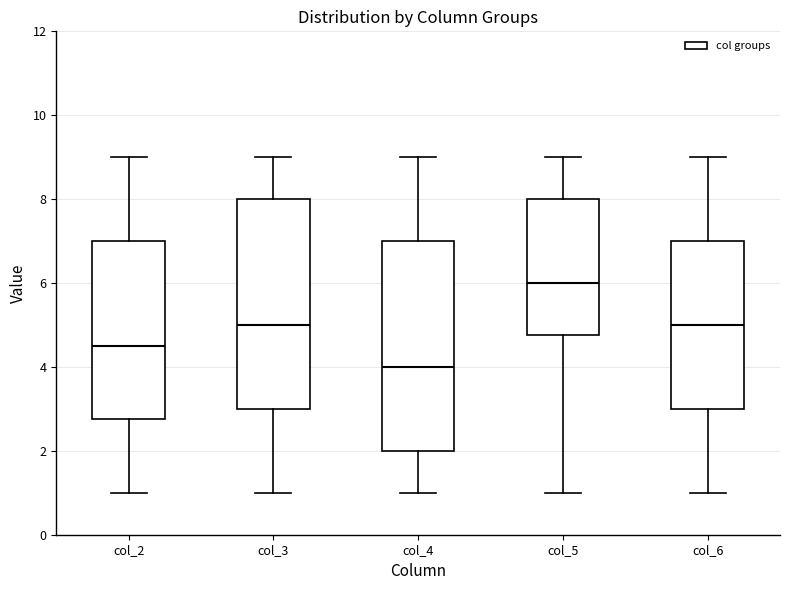

Reading left to right, transcribe this box plot: for each box, give where its median line is, the range the box spans, and where its two whiskers end, as read against the y-axis. The values are not printed on the chart, so give them approximately, as read against the axis.

col_2: median 4.6, box 2.8 to 7.0, whiskers 1.0 to 9.0
col_3: median 5.0, box 3.0 to 8.0, whiskers 1.0 to 9.0
col_4: median 4.0, box 2.0 to 7.0, whiskers 1.0 to 9.0
col_5: median 6.0, box 4.8 to 8.0, whiskers 1.0 to 9.0
col_6: median 5.0, box 3.0 to 7.0, whiskers 1.0 to 9.0